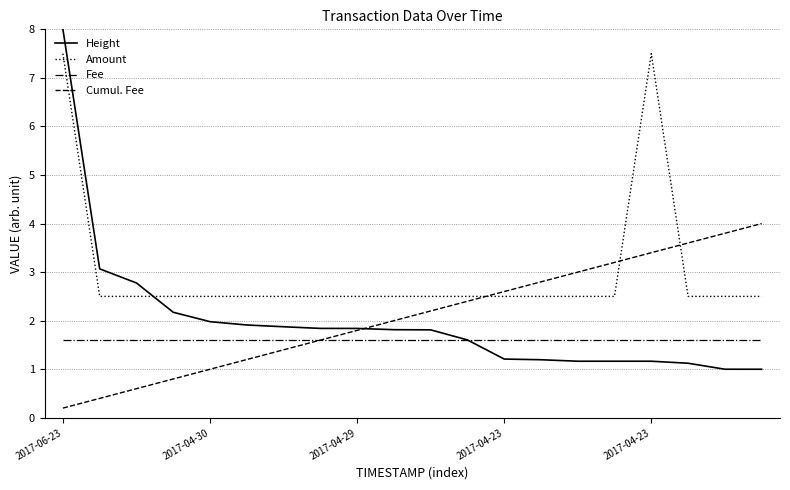

What is the maximum value for Amount?

7.5